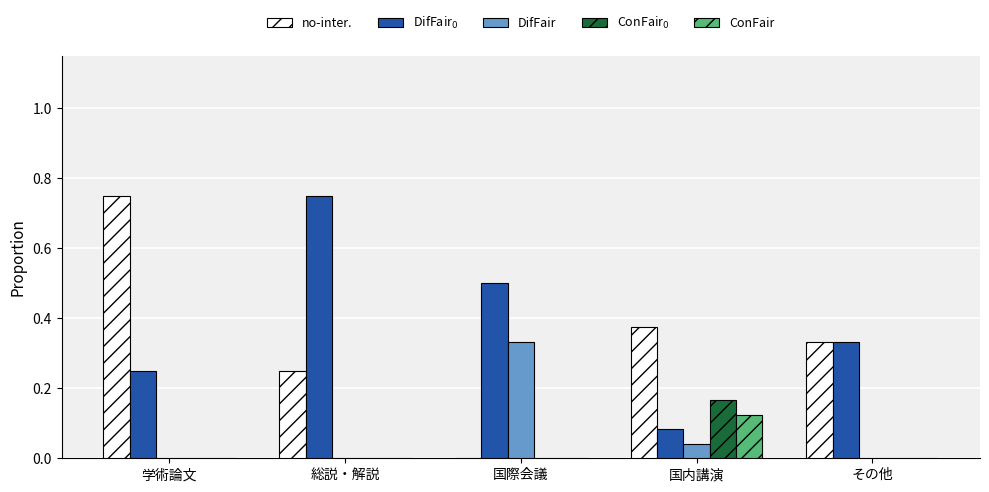

Is the value of DifFair at 国際会議 greater than the value of no-inter. at 学術論文?

No